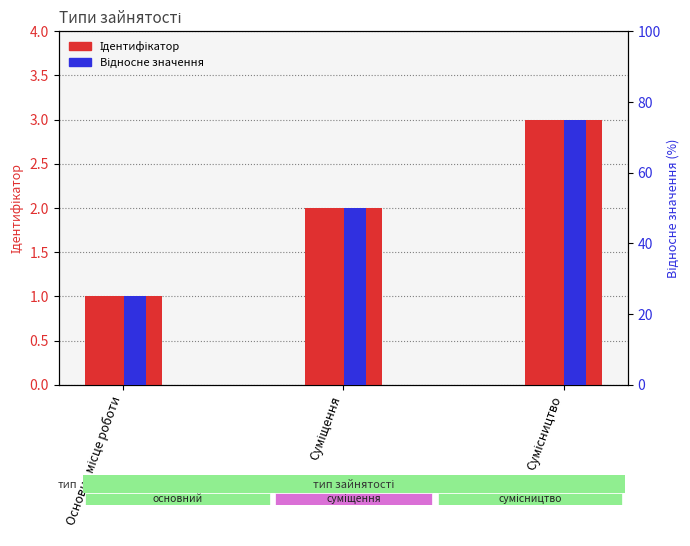

Reading left to right, what are all the values shown in this chart?

Ідентифікатор: 1	2	3
Відносне значення: 25	50	75